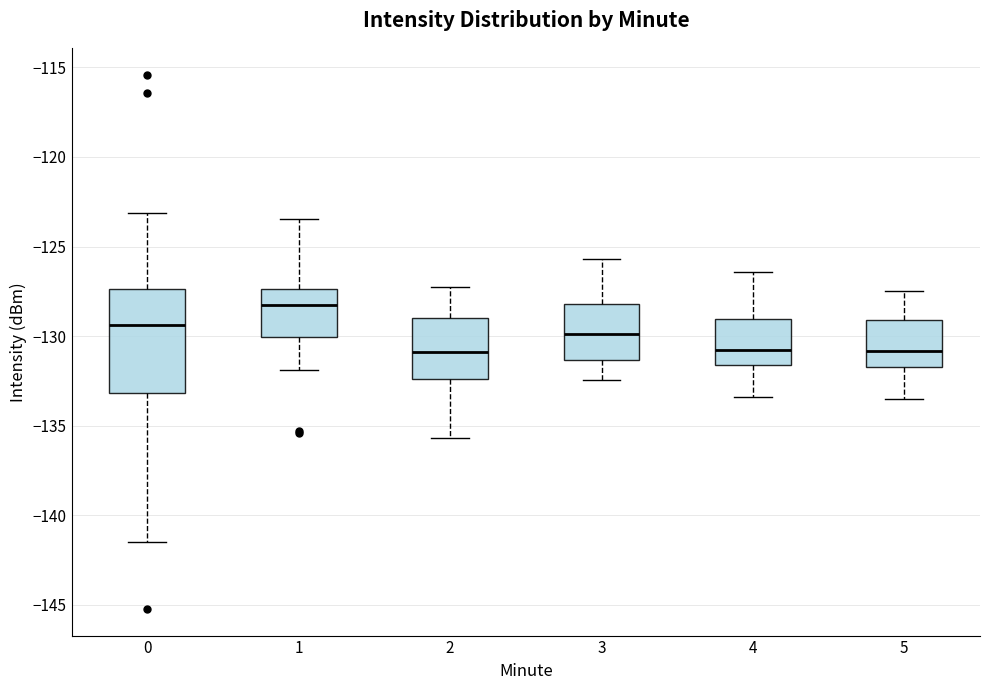

Comparing the boxes themselves (not the whiskers), which one is the tallest?

0